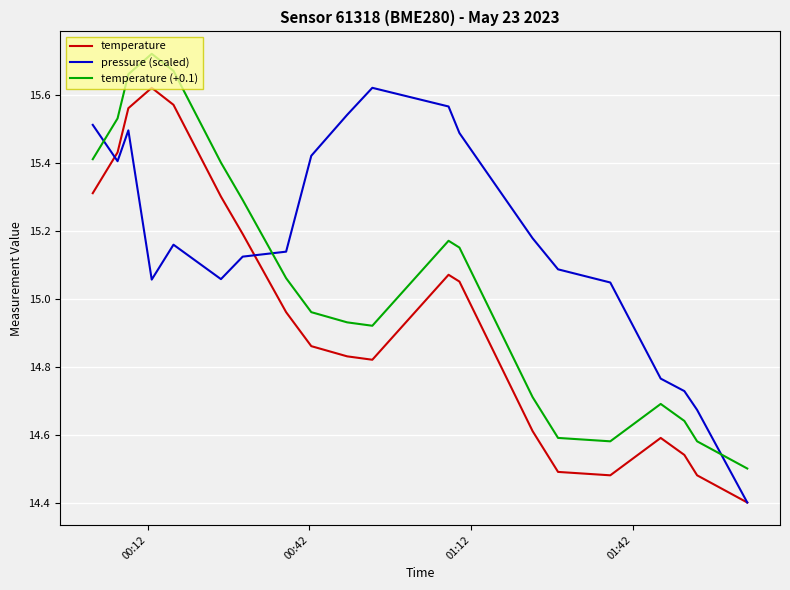

What is the minimum value for pressure (scaled)?

14.4